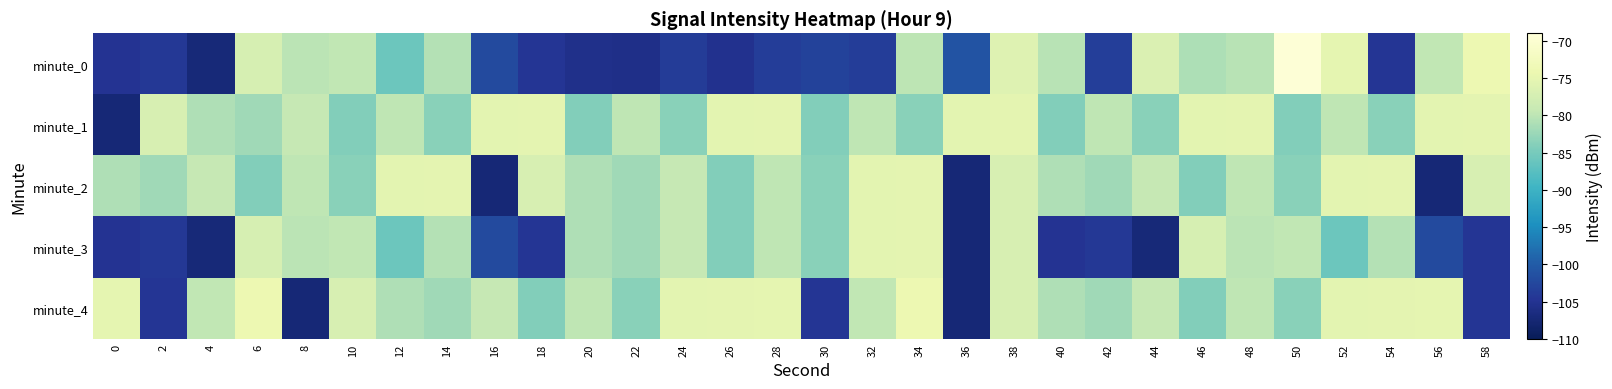

Rank the series at 18 from lowest to highest value.

minute_0, minute_3, minute_4, minute_2, minute_1